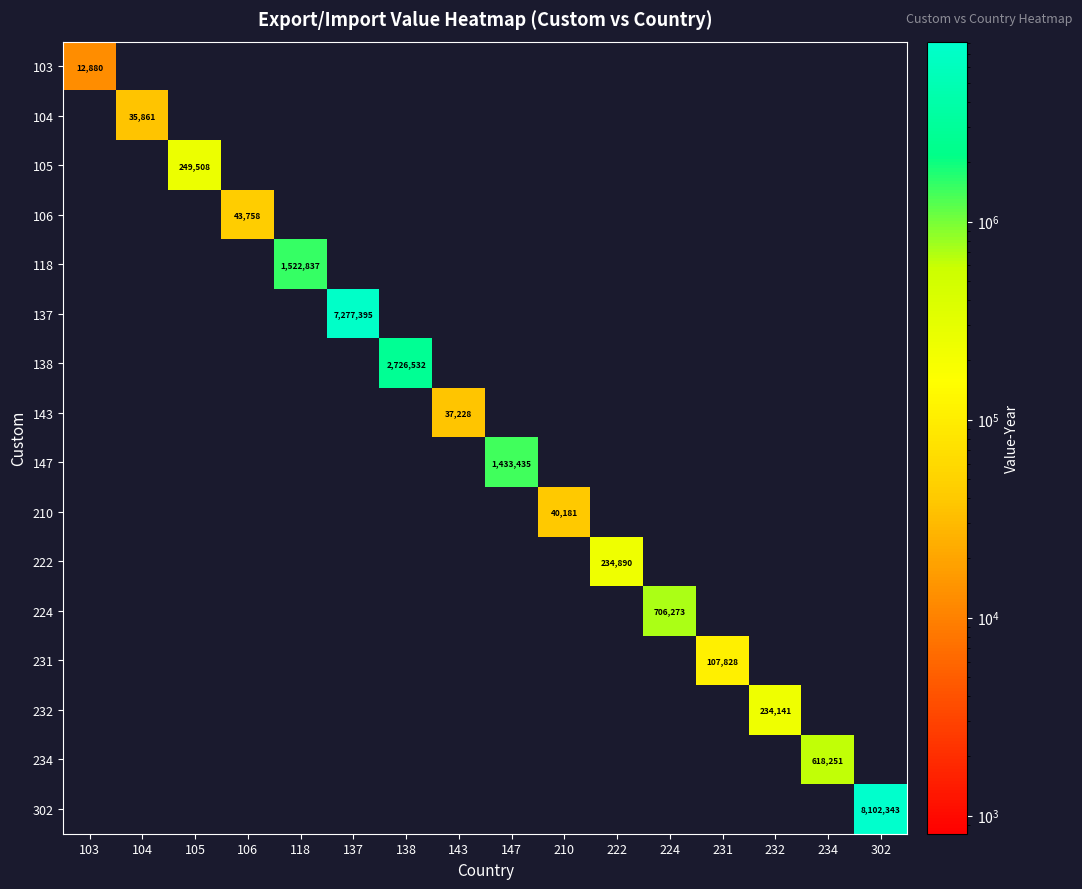

What is the spread (max minus min) of values at 302?

8102343